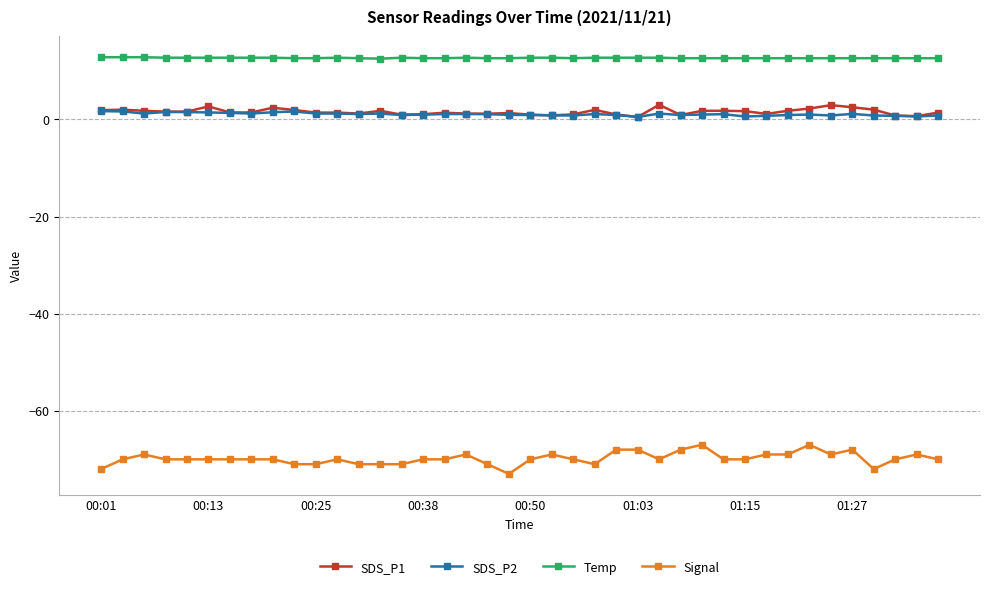

What is the difference between the second highest and second lowest values in the Signal series?

5.0